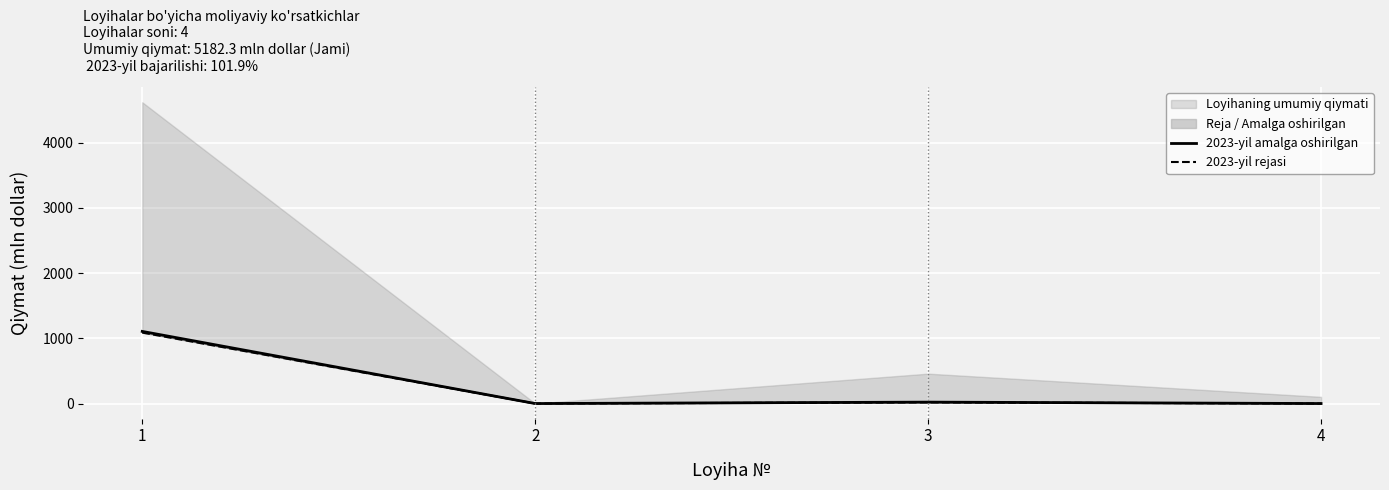

At which category does the chart reach its minimum across all series?

4